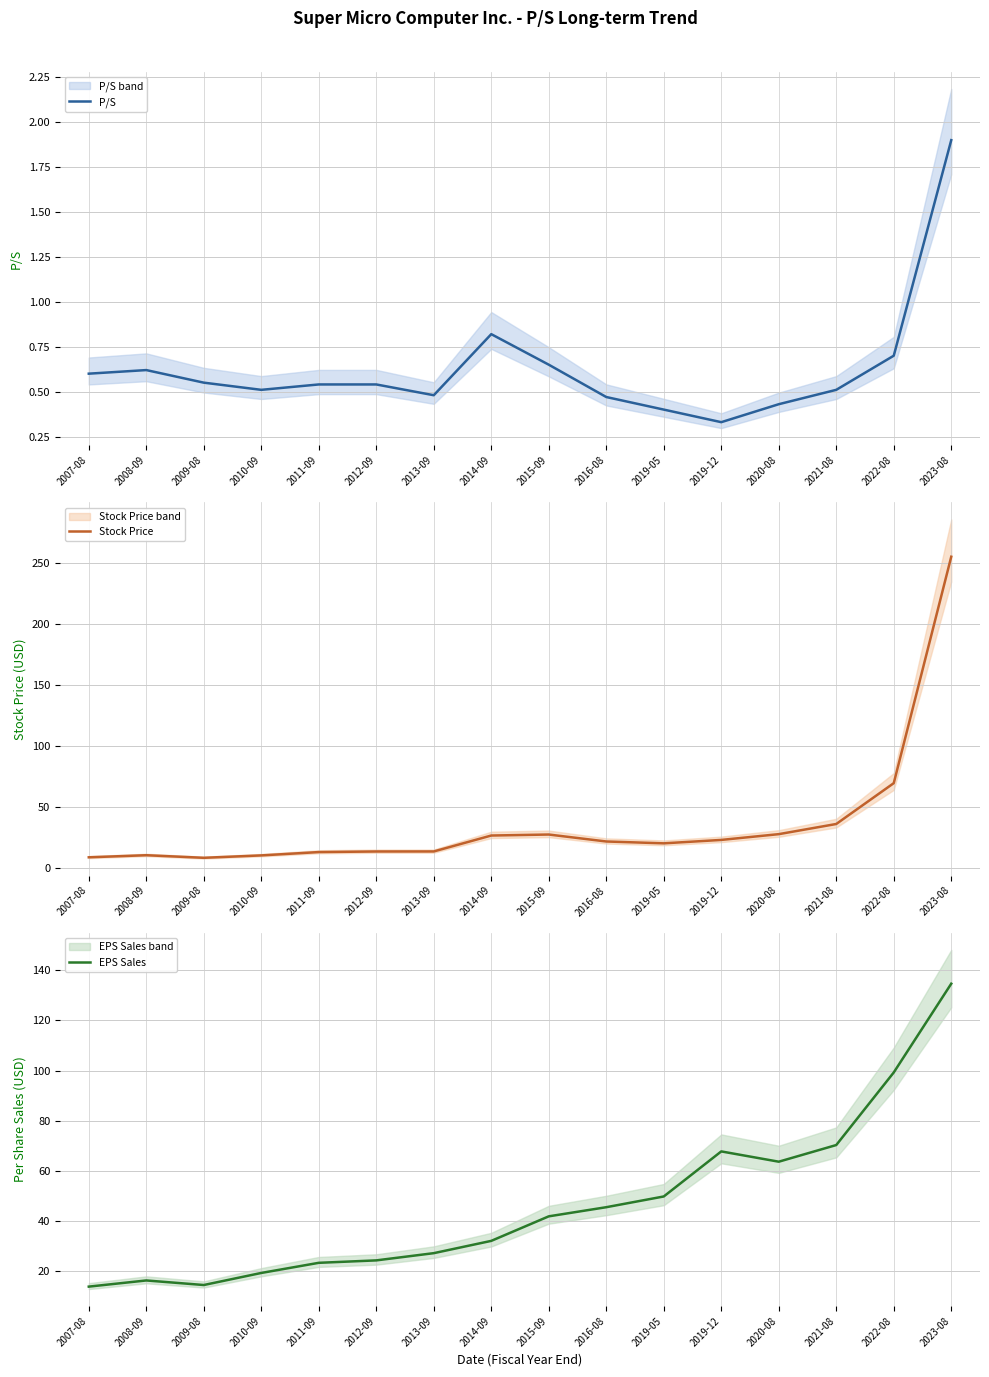

At which category is the sum across all series the highest?

2023-08